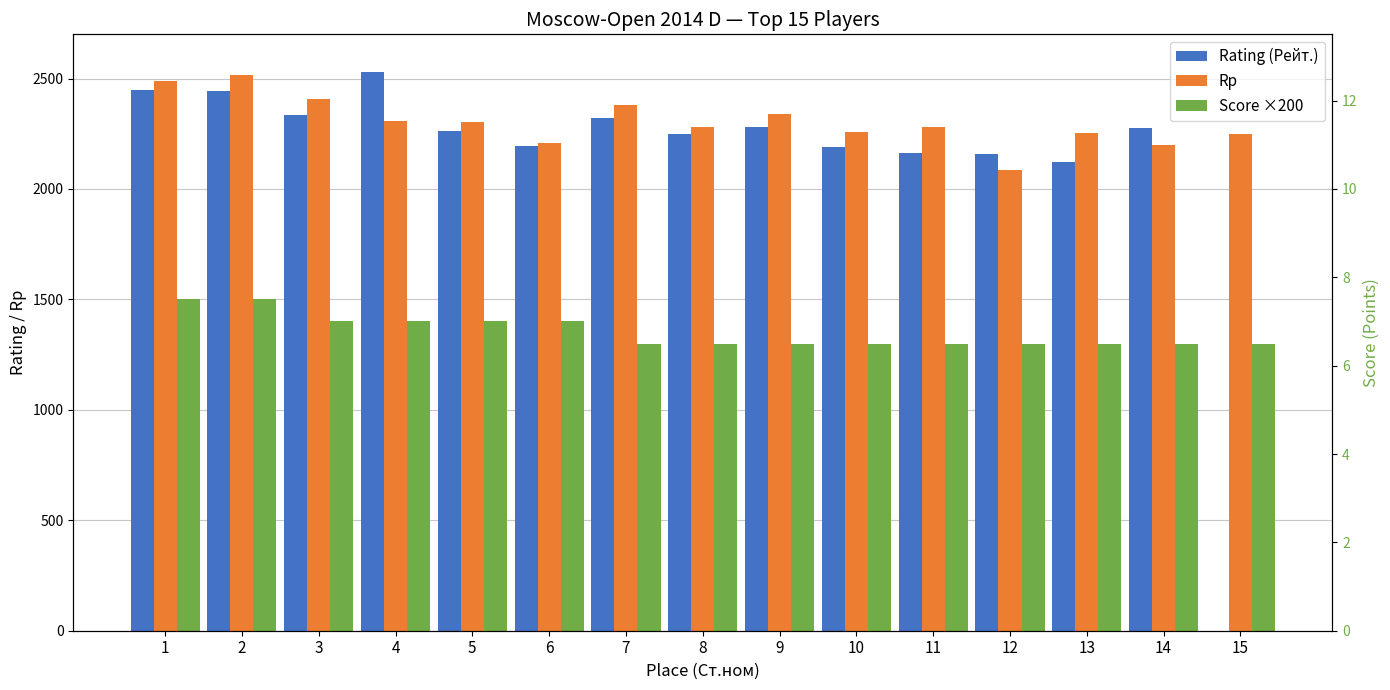

What is the sum of the Score ×200 values at 2 and 6?

2900